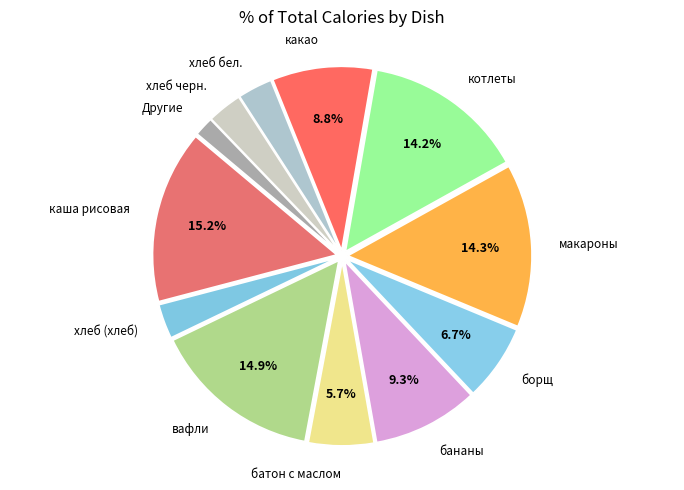

Count the number of slices in the pie.

12